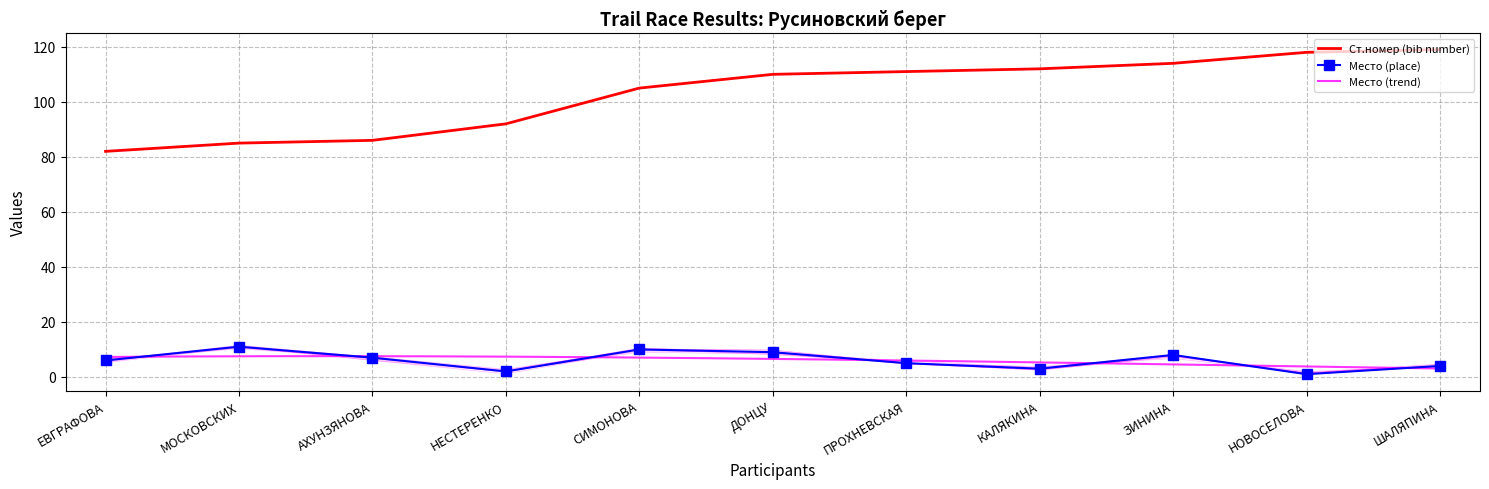

At which label does Ст.номер first exceed 110?

ПРОХНЕВСКАЯ